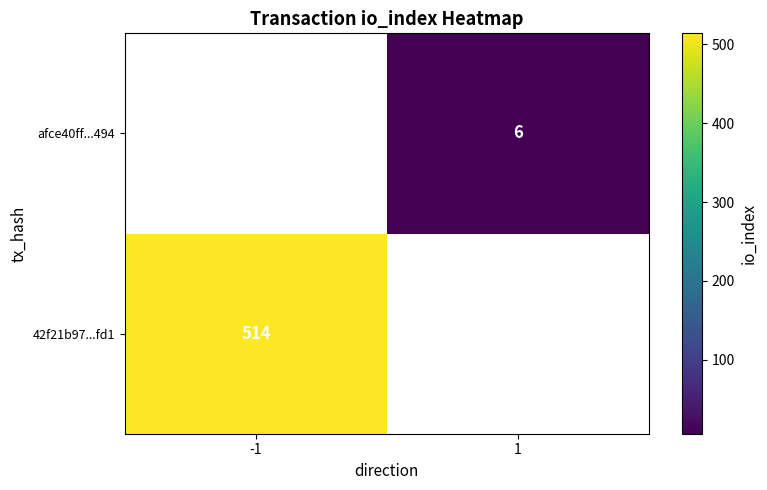

The value of afce40ff...494 at 1 is 4. True or false?

False